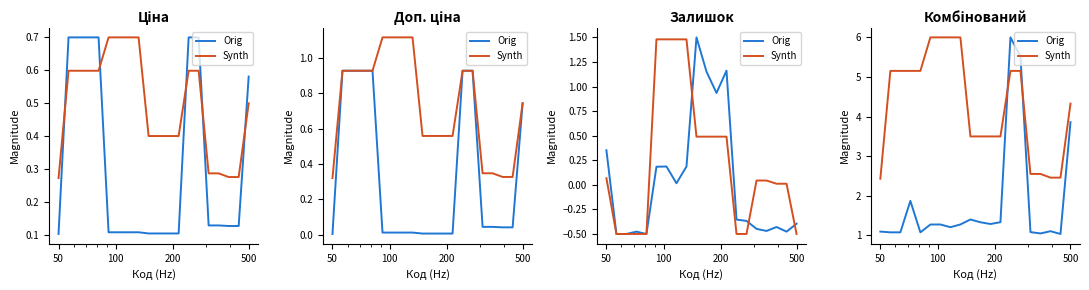

What is the sum of all Synth values?

85.7